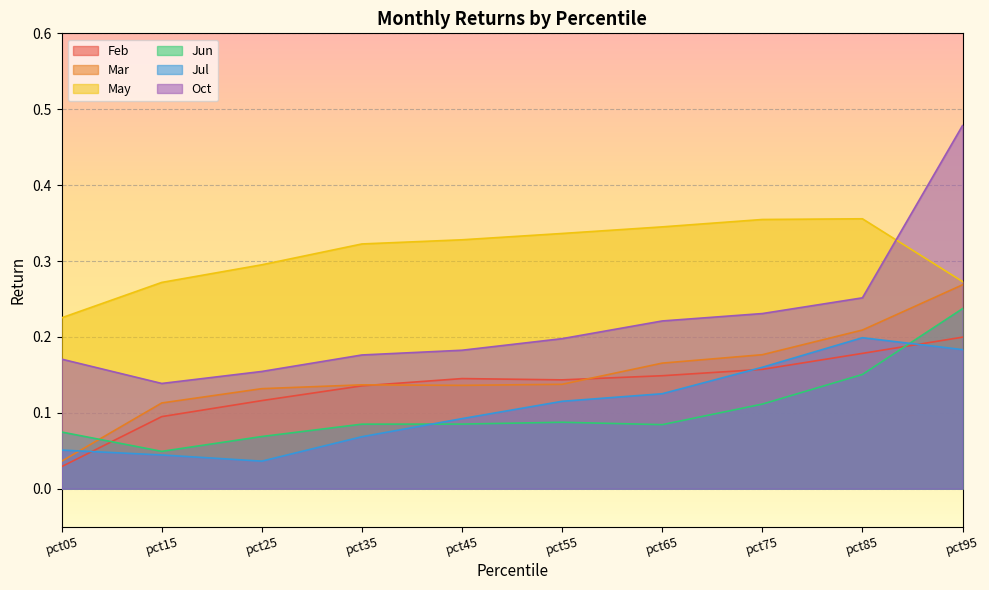

Rank the categories by Oct value from highest to lowest.

pct95, pct85, pct75, pct65, pct55, pct45, pct35, pct05, pct25, pct15